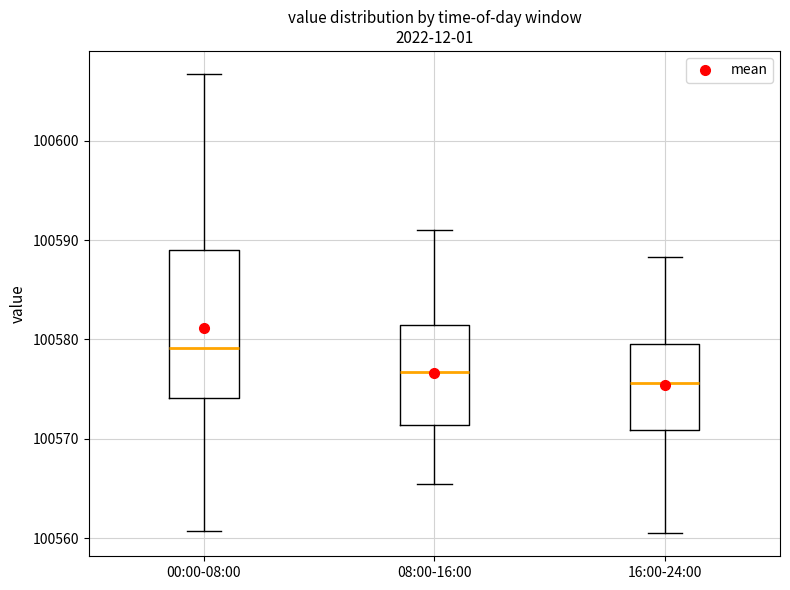

Reading left to right, read every box against the y-axis: the position of its median line, the range the box covers, and the ends of its whiskers. The values are not printed on the chart, so give them approximately, as read against the axis.

00:00-08:00: median 100579, box 100574 to 100589, whiskers 100561 to 100607
08:00-16:00: median 100577, box 100571 to 100581, whiskers 100566 to 100591
16:00-24:00: median 100576, box 100571 to 100580, whiskers 100561 to 100588